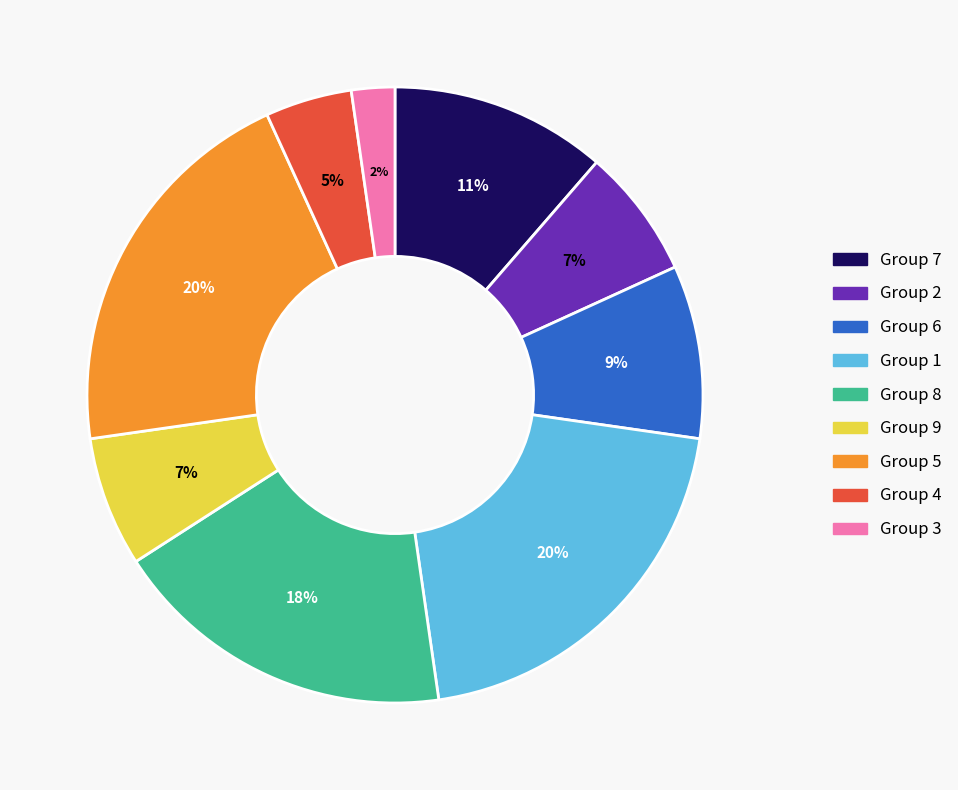

What is the ratio of the value at Group 9 to the value at Group 2?

1.0